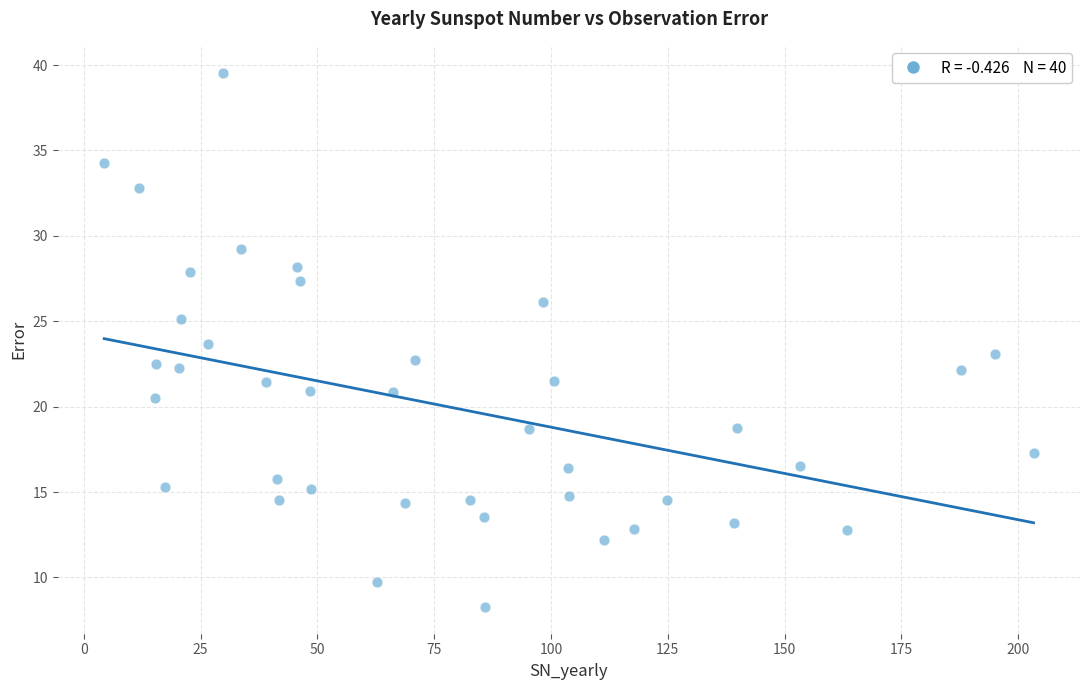

What is the range of Y values (max minus min)?

31.3